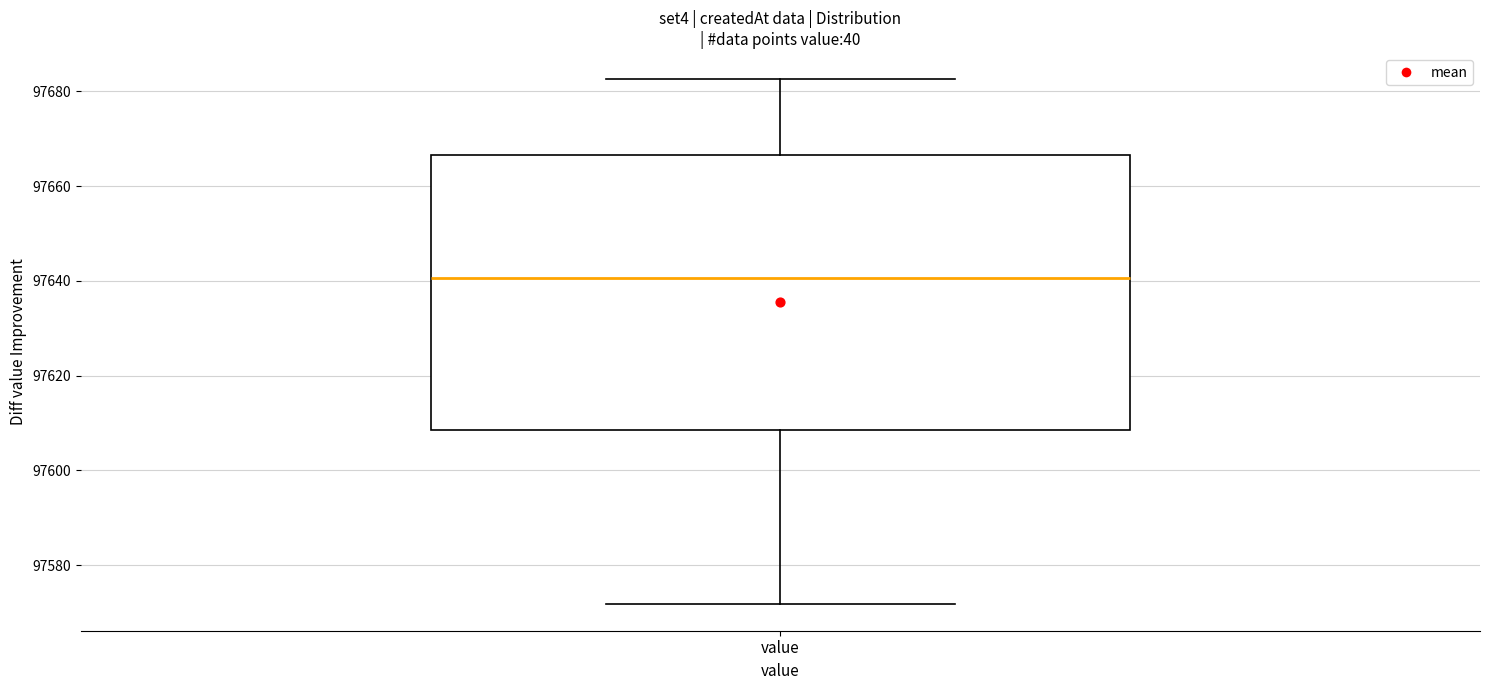

Transcribe this box plot: give where the median line is, the range the box spans, and where the two whiskers end, as read against the y-axis. The values are not printed on the chart, so give them approximately, as read against the axis.

median 97640, box 97608 to 97666, whiskers 97572 to 97682